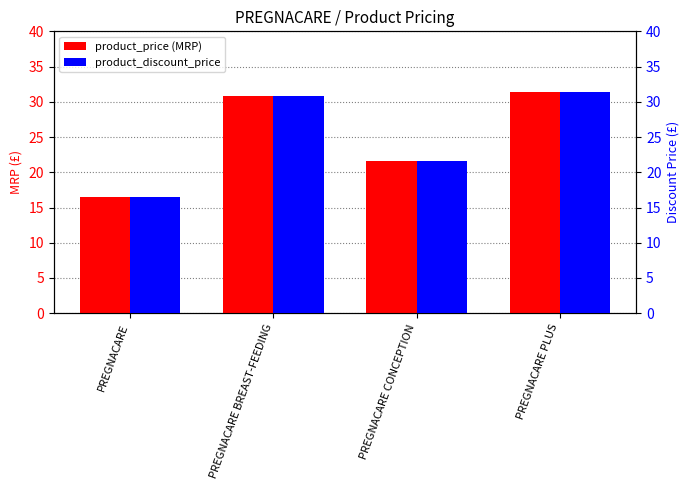

Rank the series at PREGNACARE CONCEPTION from highest to lowest value.

product_price (MRP), product_discount_price